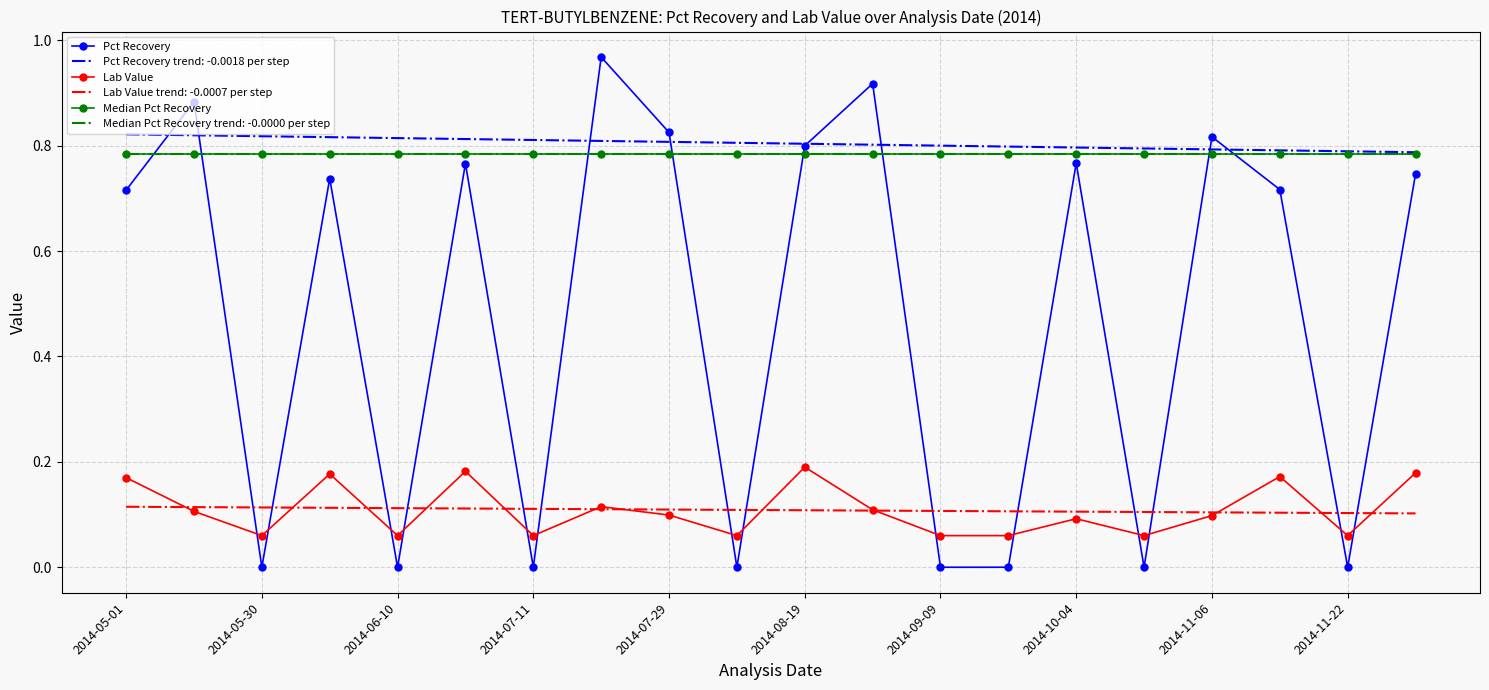

What are all the series names shown in the legend?

Pct Recovery, Lab Value, Median Pct Recovery